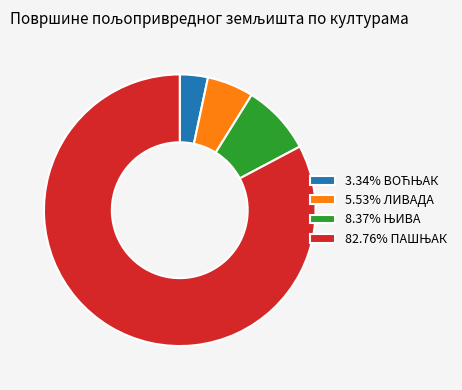

Does 5.53% ЛИВАДА represent more than half of the total?

No